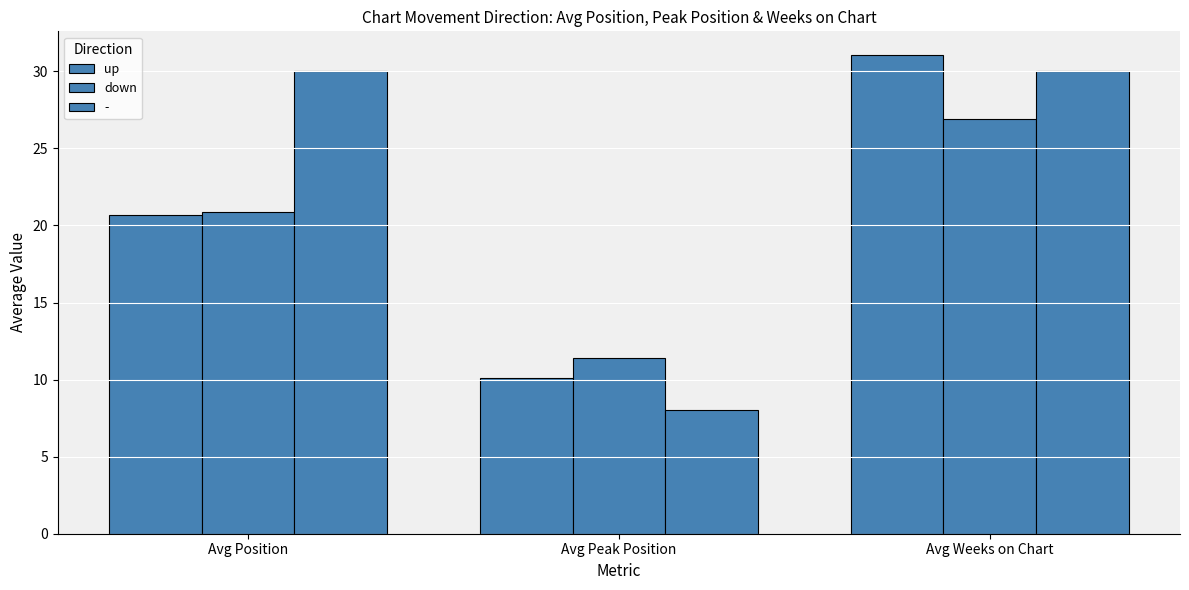

At which label does down first exceed 20?

Avg Position